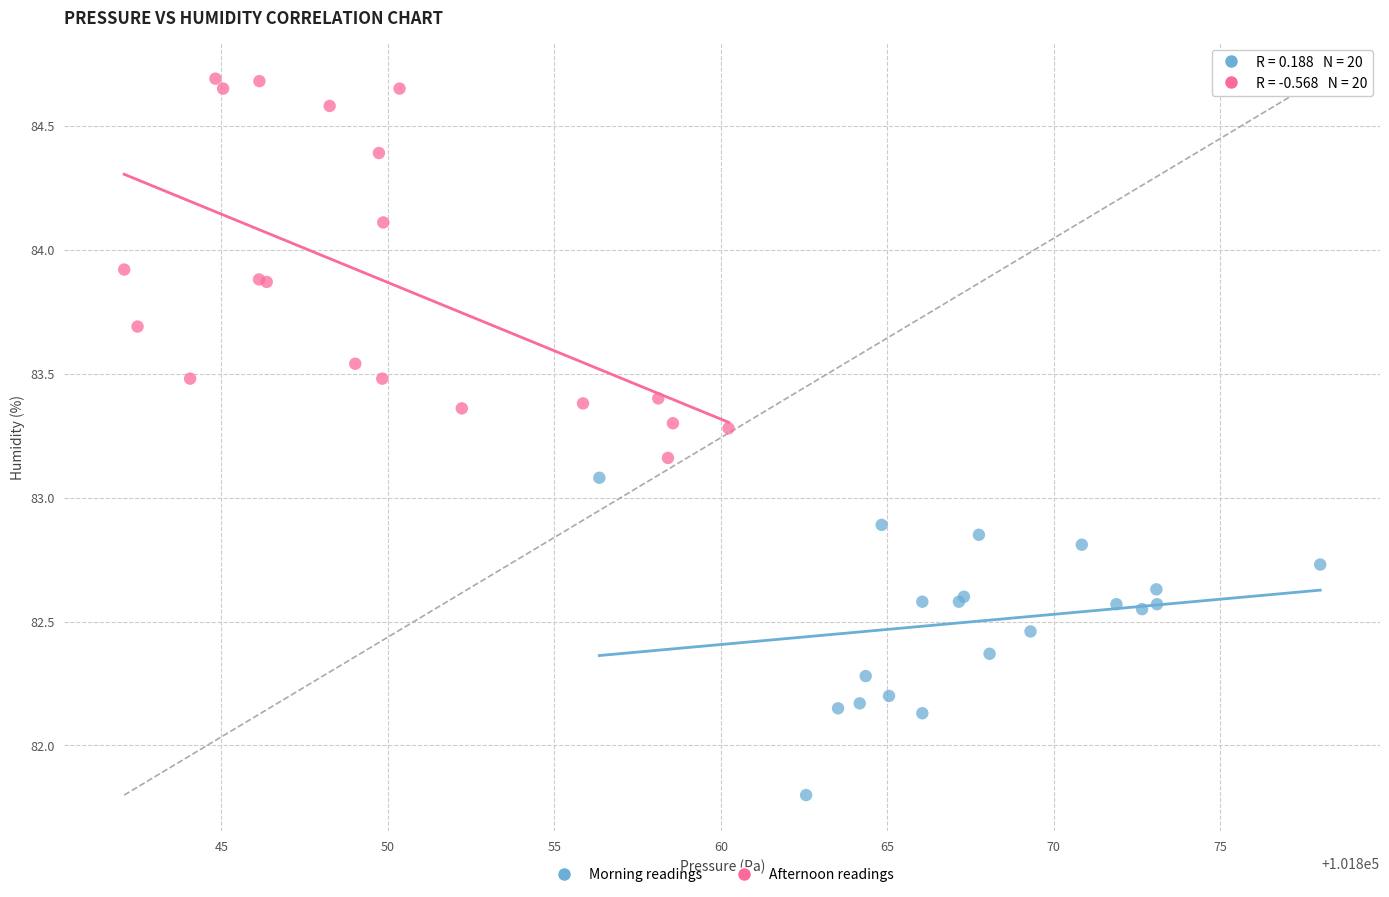

What are all the series names shown in the legend?

Morning readings, Afternoon readings